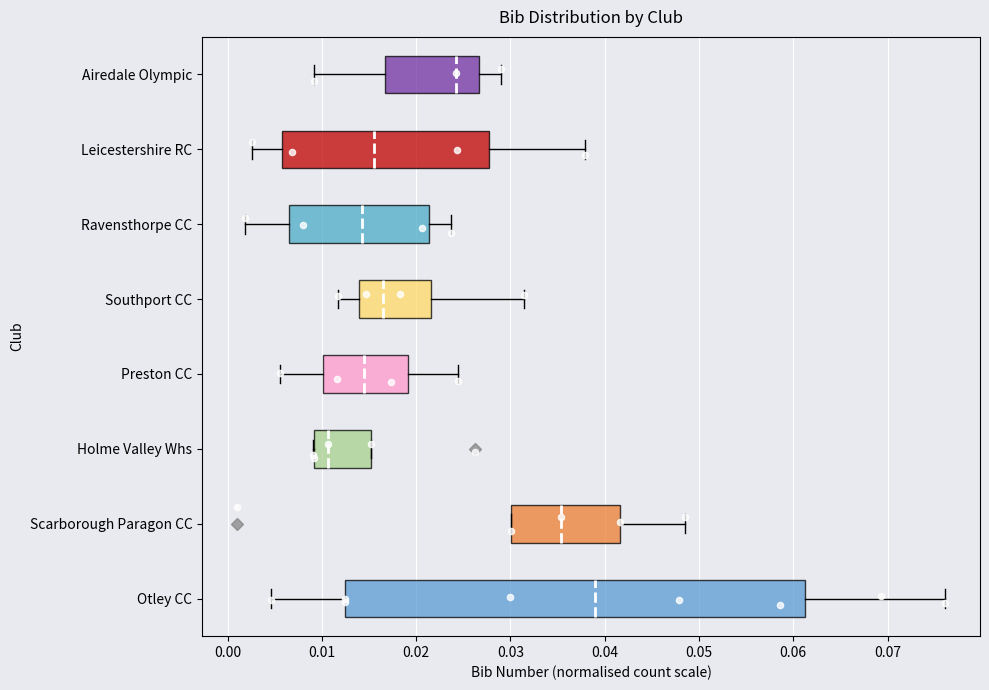

Reading bottom to top, read every box against the x-axis: the position of its median line, the range the box covers, and the ends of its whiskers. The values are not printed on the chart, so give them approximately, as read against the axis.

Otley CC: median 0.039, box 0.012 to 0.061, whiskers 0.005 to 0.076
Scarborough Paragon CC: median 0.035, box 0.030 to 0.042, whiskers 0.030 to 0.048
Holme Valley Whs: median 0.011, box 0.009 to 0.015, whiskers 0.009 to 0.015
Preston CC: median 0.014, box 0.010 to 0.019, whiskers 0.006 to 0.024
Southport CC: median 0.016, box 0.014 to 0.022, whiskers 0.012 to 0.031
Ravensthorpe CC: median 0.014, box 0.006 to 0.021, whiskers 0.002 to 0.024
Leicestershire RC: median 0.016, box 0.006 to 0.028, whiskers 0.003 to 0.038
Airedale Olympic: median 0.024, box 0.017 to 0.027, whiskers 0.009 to 0.029